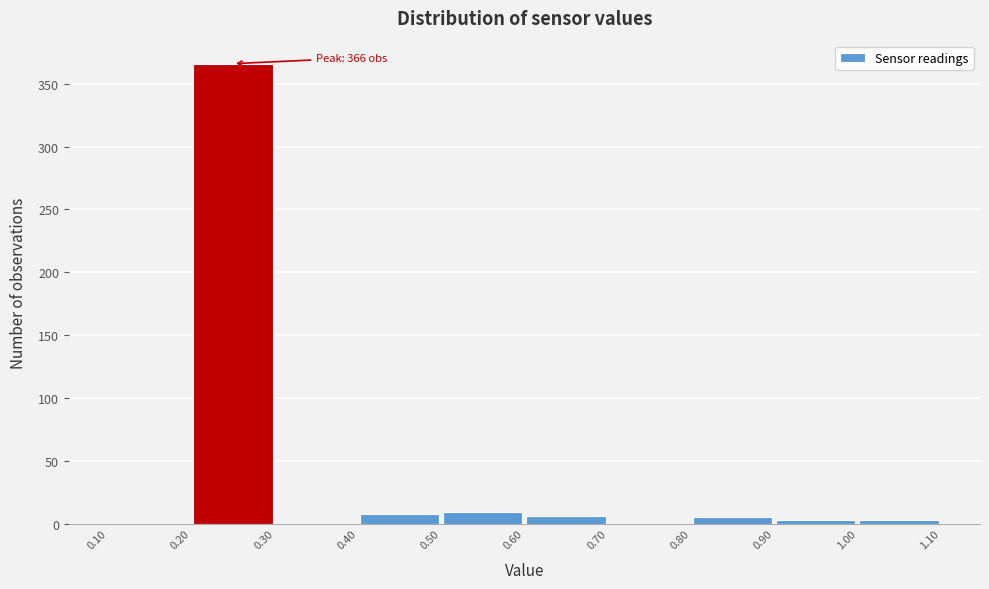

Which range on the x-axis has the tallest bar?

0.20 to 0.30